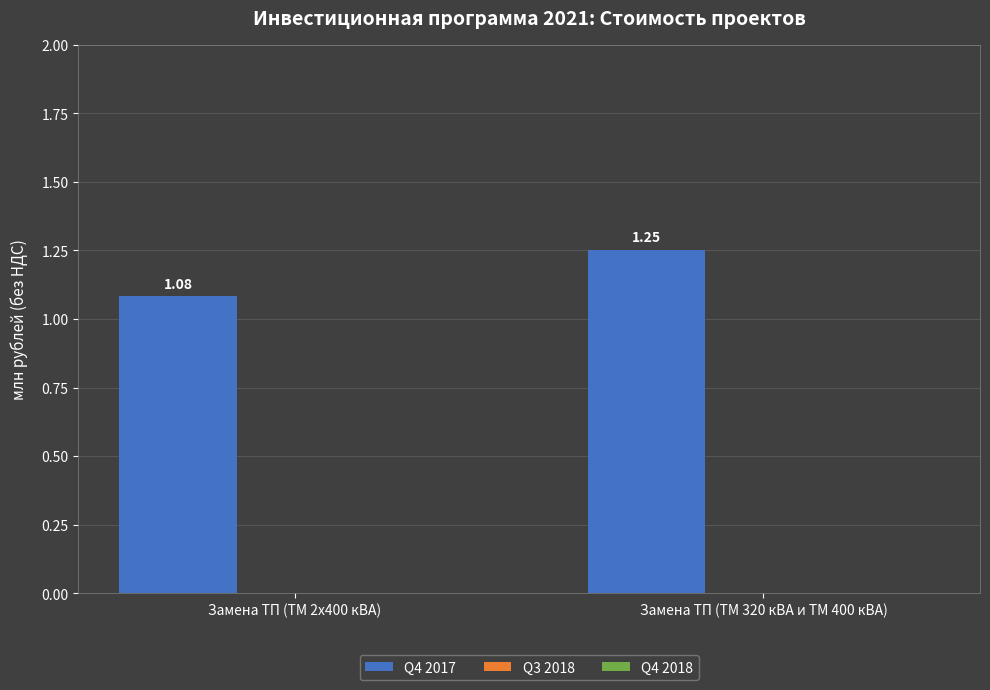

What is the label of the 2nd bar from the left?

Замена ТП (ТМ 320 кВА и ТМ 400 кВА)